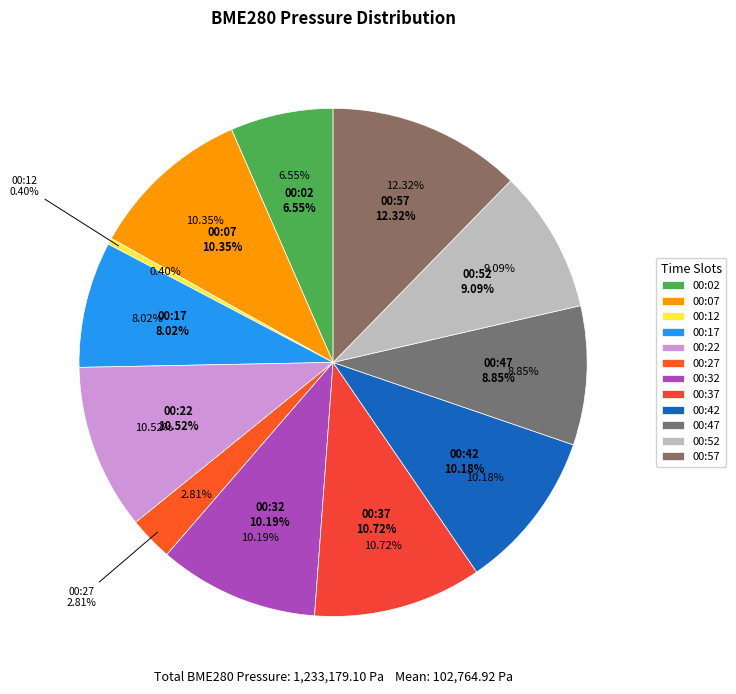

How many slices are in this pie chart?

12